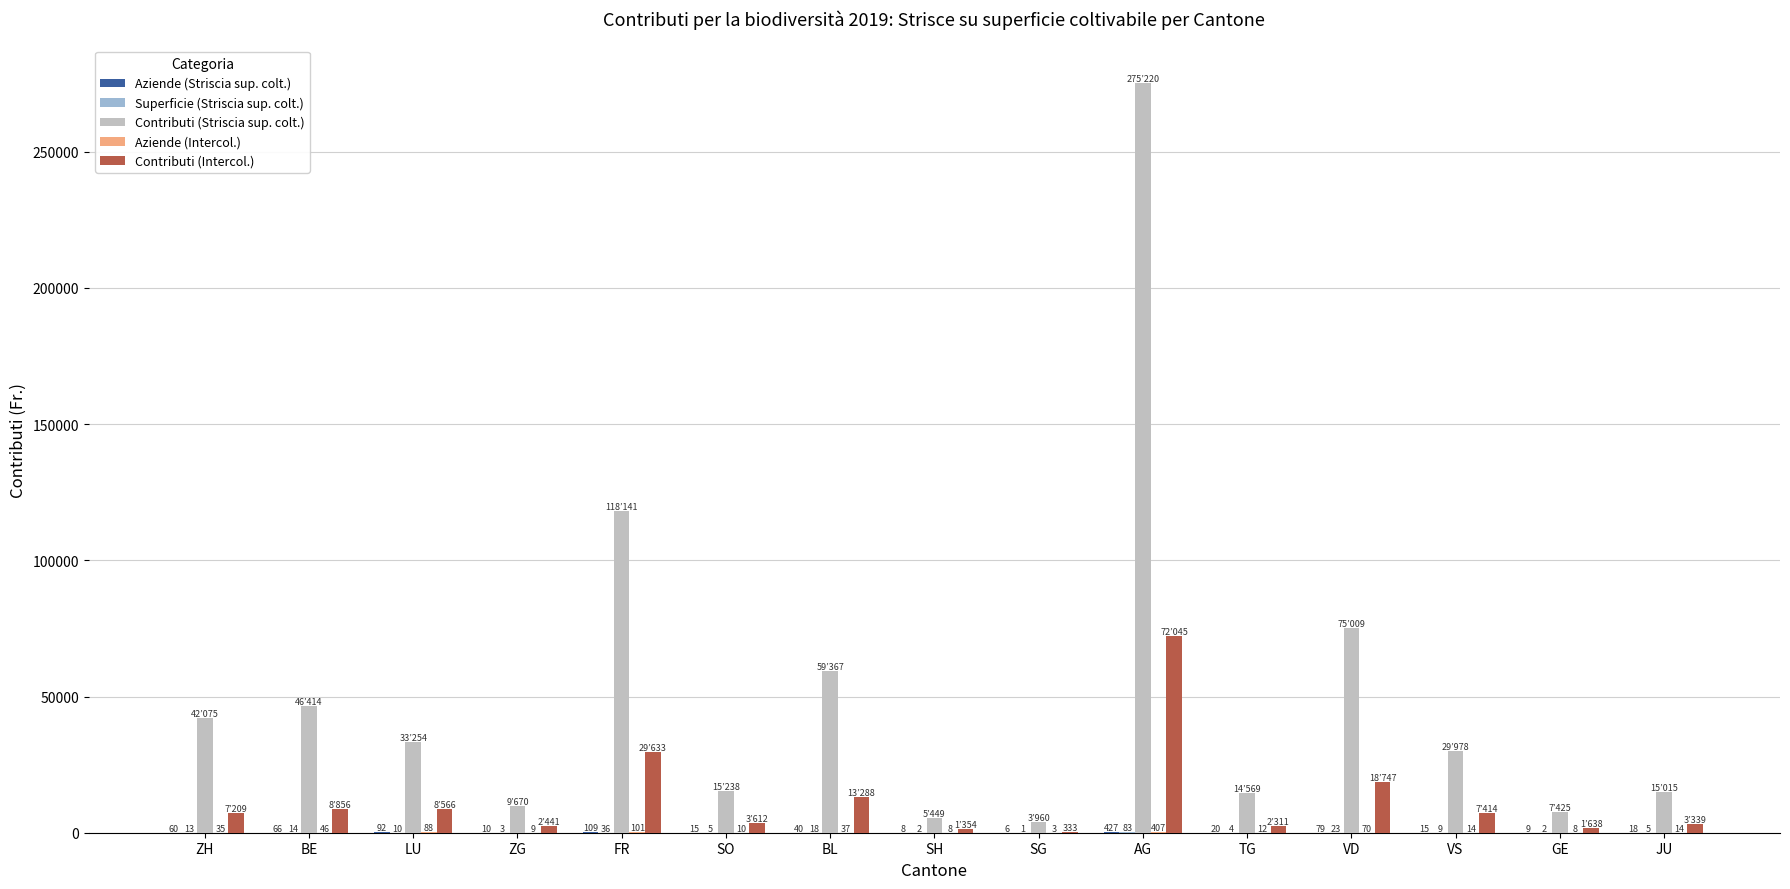

Which series changed the most between SO and JU?

Contributi (Intercol.)